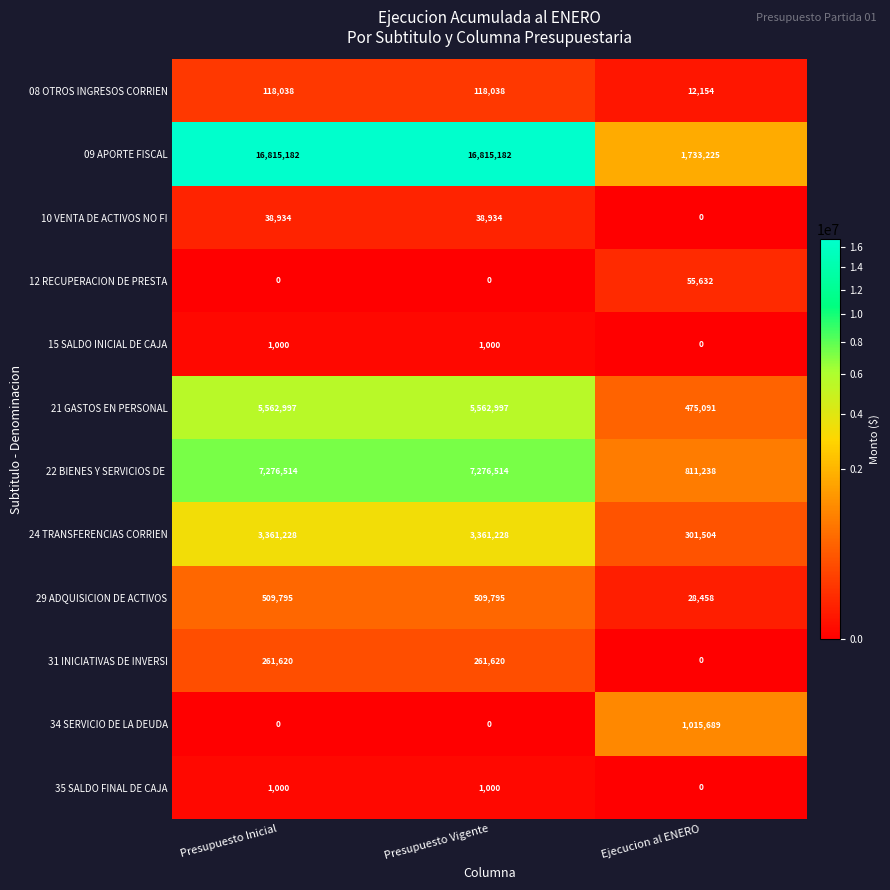

What is the total value across all series at Presupuesto Vigente?

33946308